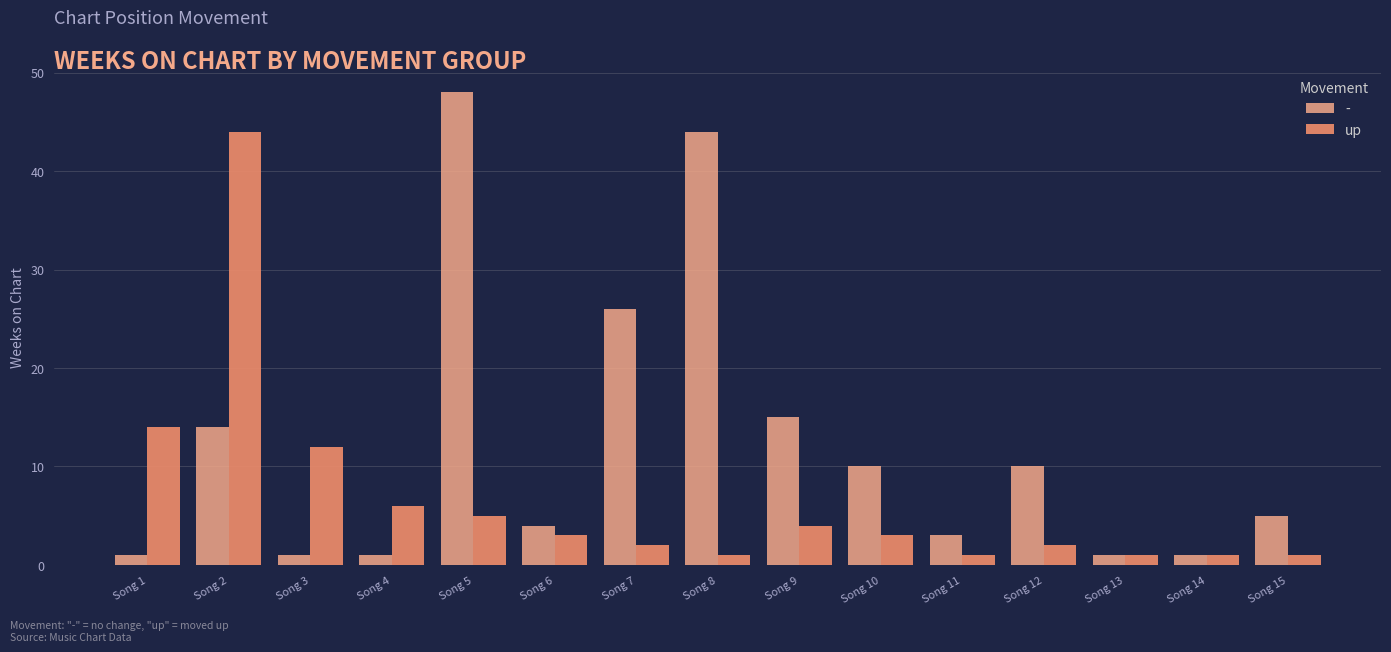

Where is - nearest to the value 24?

Song 7